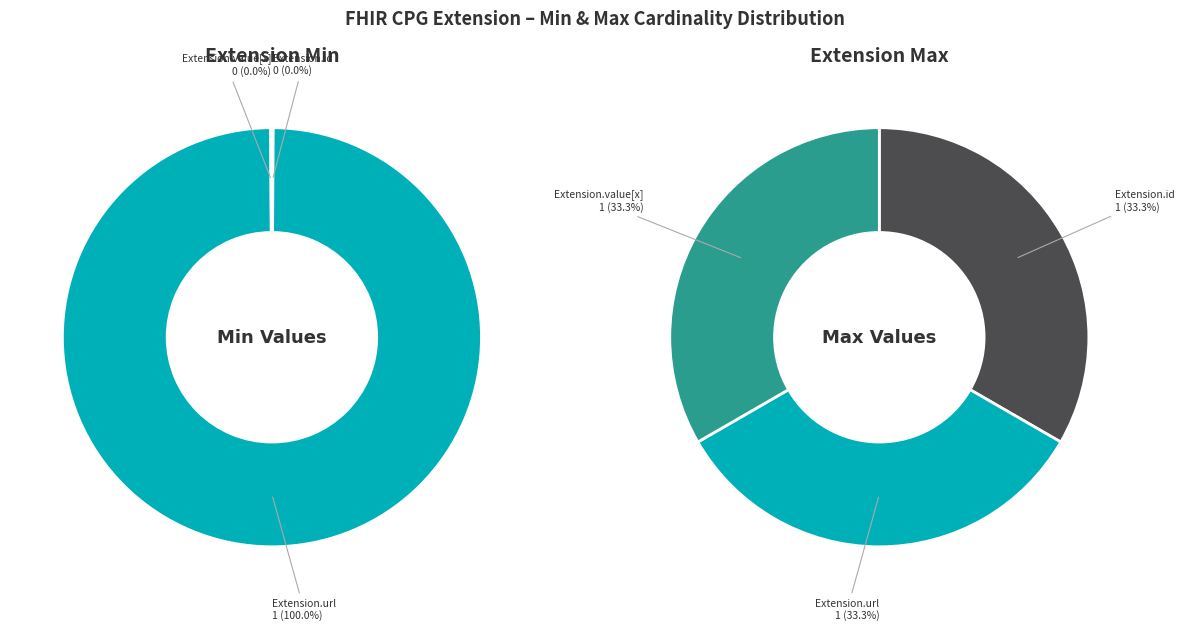

What is the largest slice in the pie chart?

Extension.url